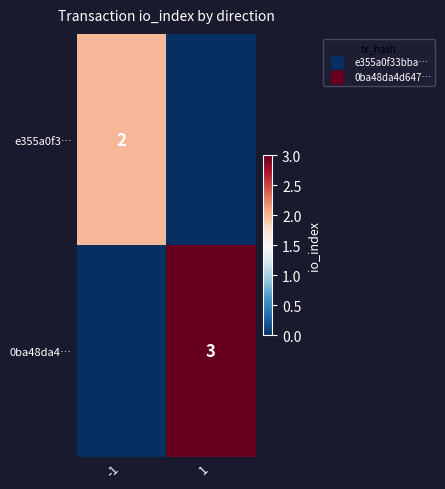

Between 1 and -1, which is larger?

-1